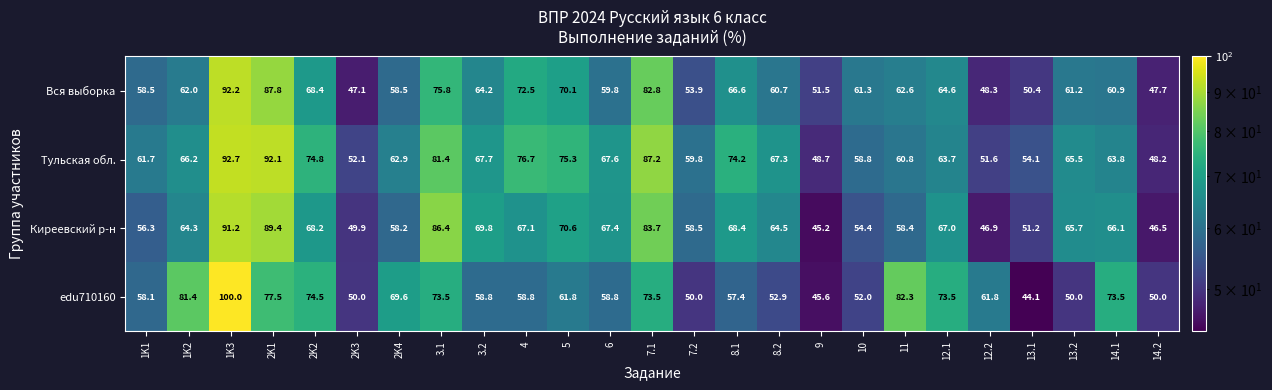

What is the difference between the highest and lowest values at 2K1?

14.6